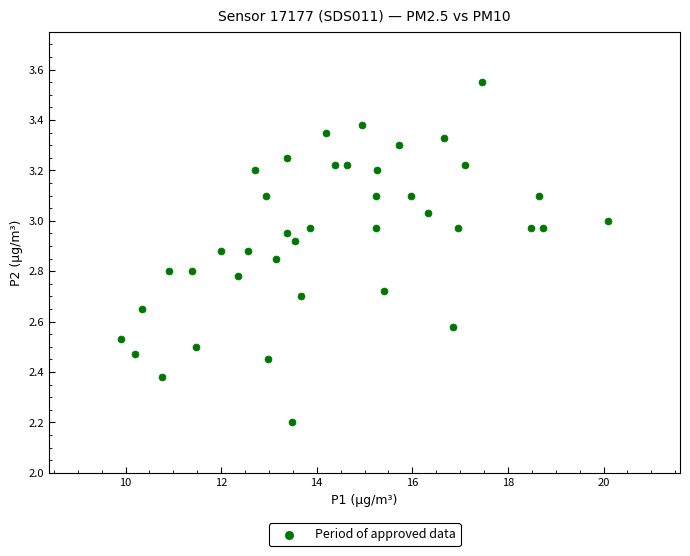

What Y value in the scatter plot is closest to 2?

2.2